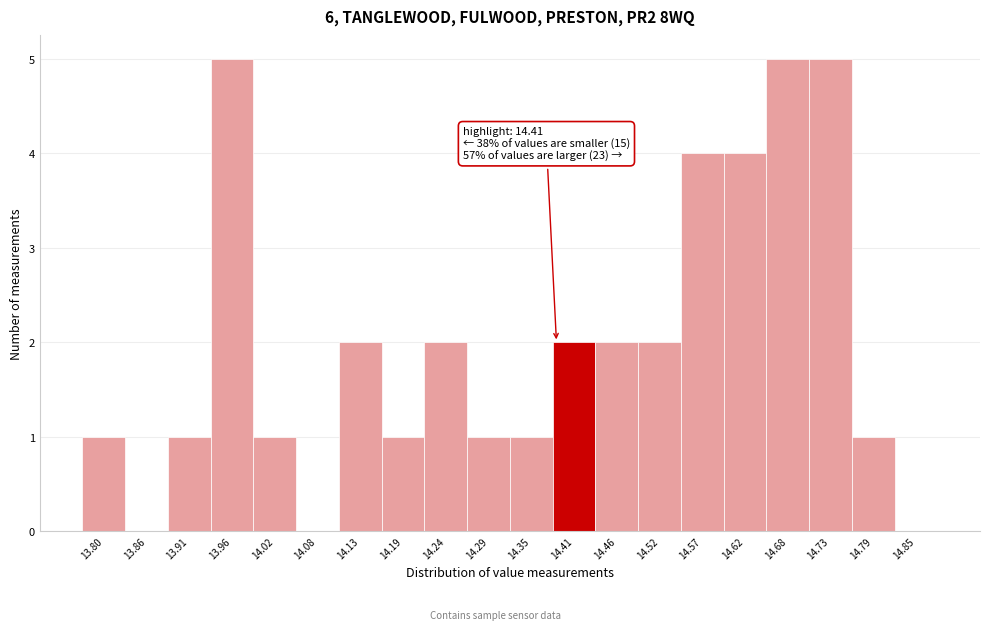

Reading right to left, what are all the values shown in this chart?

14.85=0	14.79=1	14.73=5	14.68=5	14.62=4	14.57=4	14.52=2	14.46=2	14.41=2	14.35=1	14.29=1	14.24=2	14.19=1	14.13=2	14.08=0	14.02=1	13.96=5	13.91=1	13.86=0	13.80=1